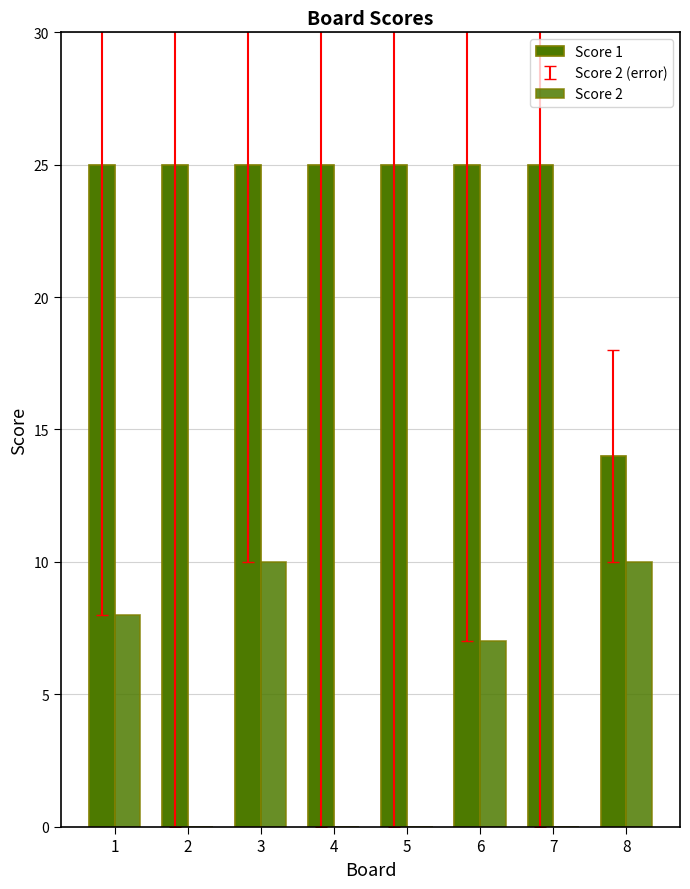

True or false: Score 2 has a value of 4 at 3.

False